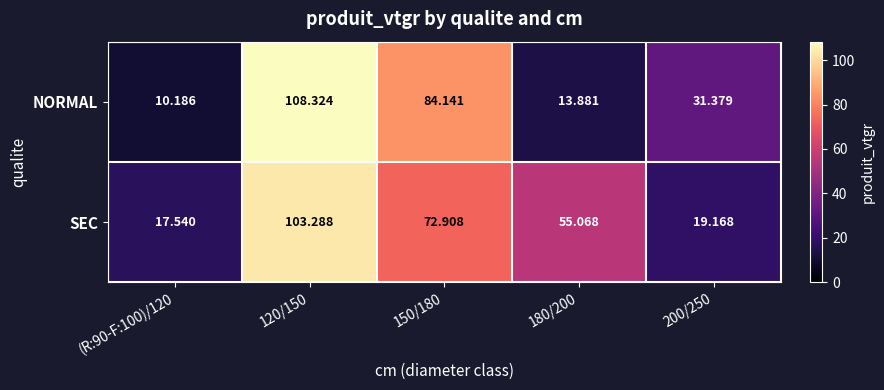

Rank the series by their maximum value, from lowest to highest.

SEC, NORMAL